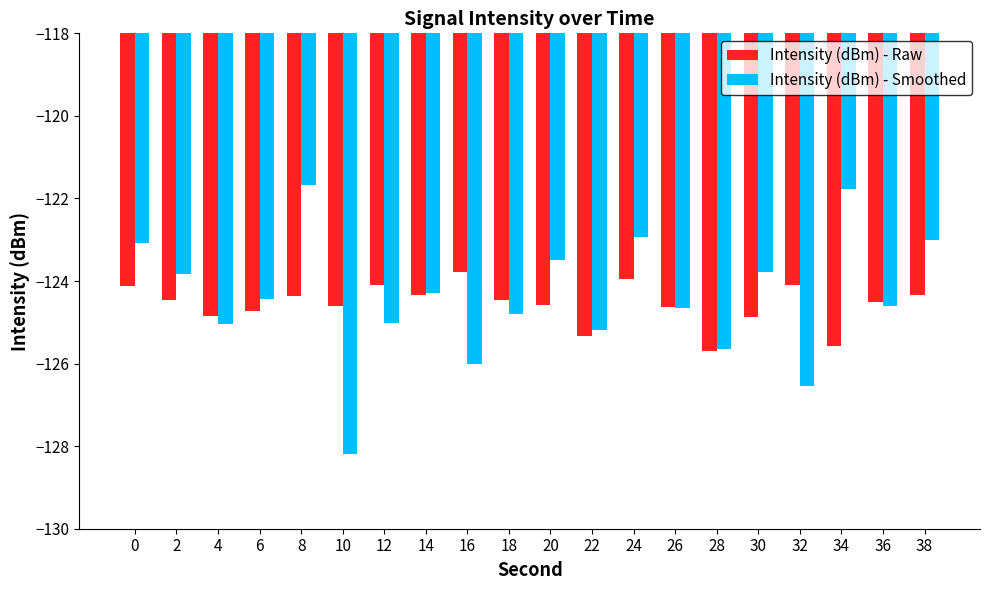

What is the difference between the maximum and second lowest values in the Intensity (dBm) - Smoothed series?

4.9